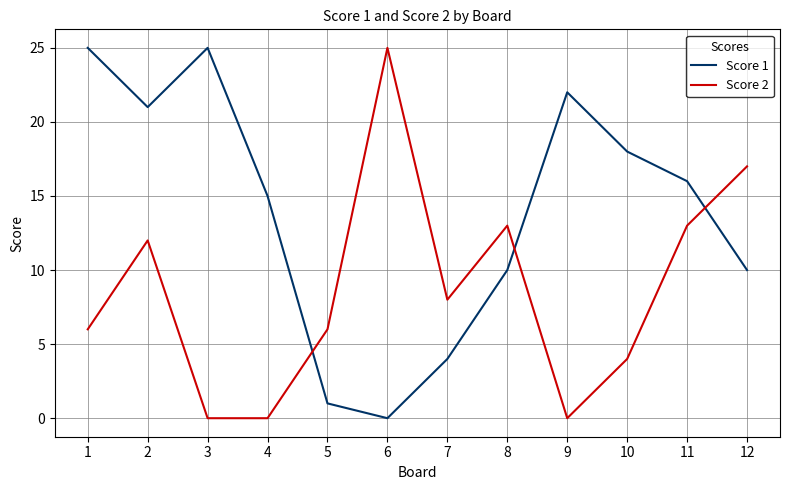

Is the value of Score 1 at 10 greater than the value of Score 2 at 9?

Yes